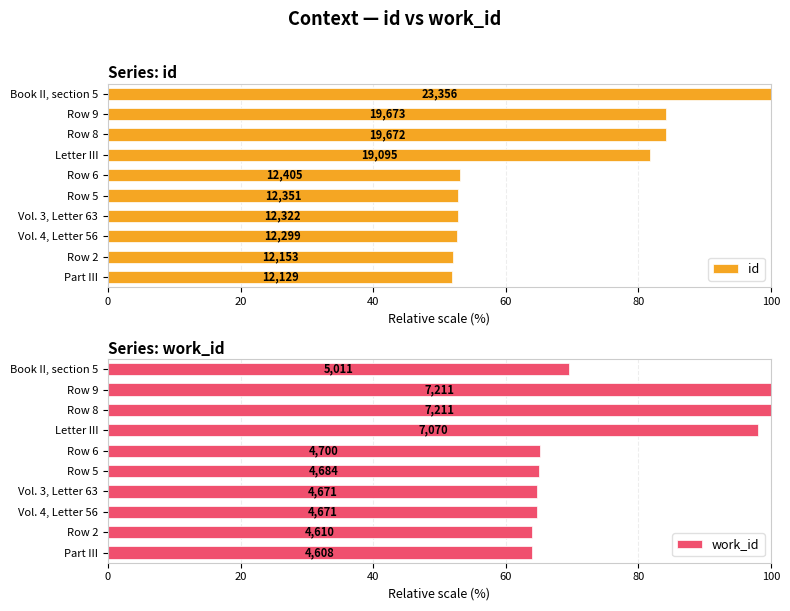

The value of id at Row 9 is 122.8. True or false?

False